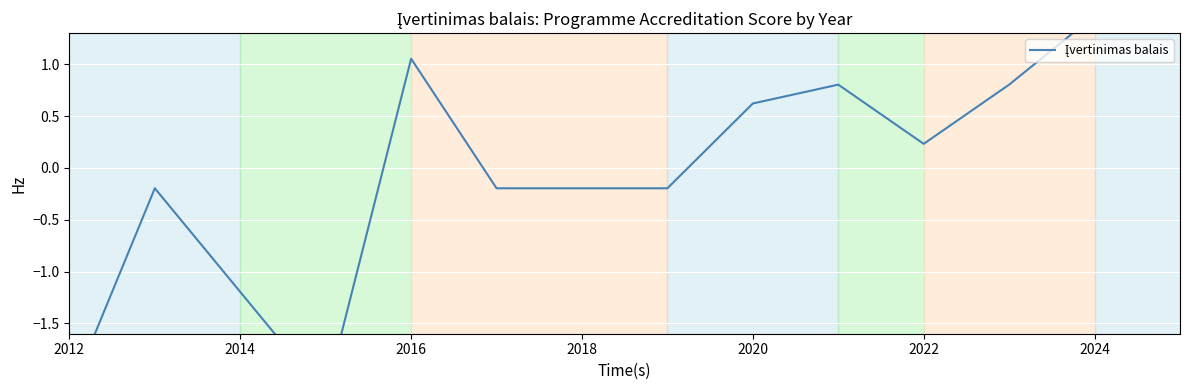

How many points are higher than both their immediate neighbors (excluding endpoints)?

3